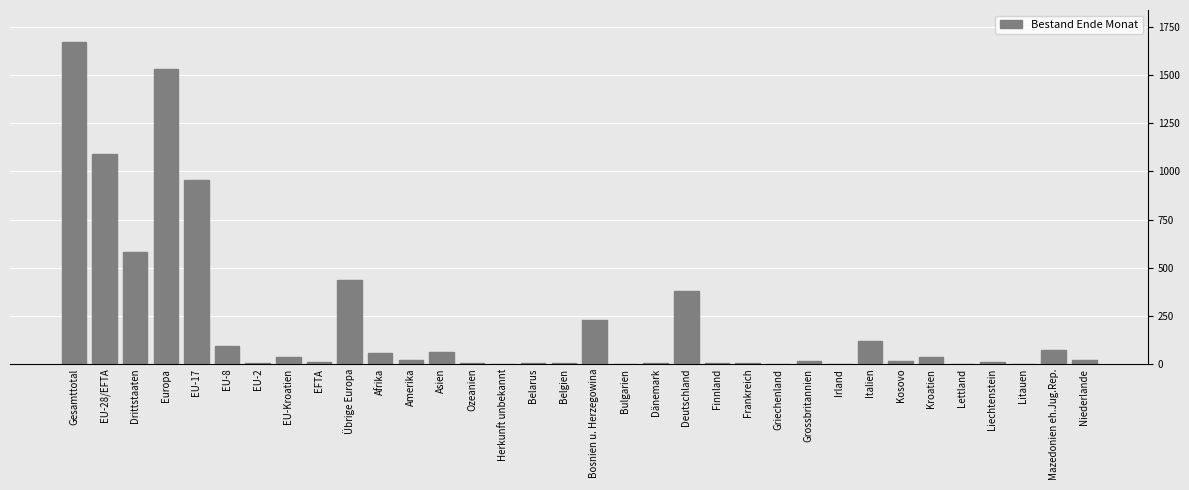

What is the sum of all values?

7453